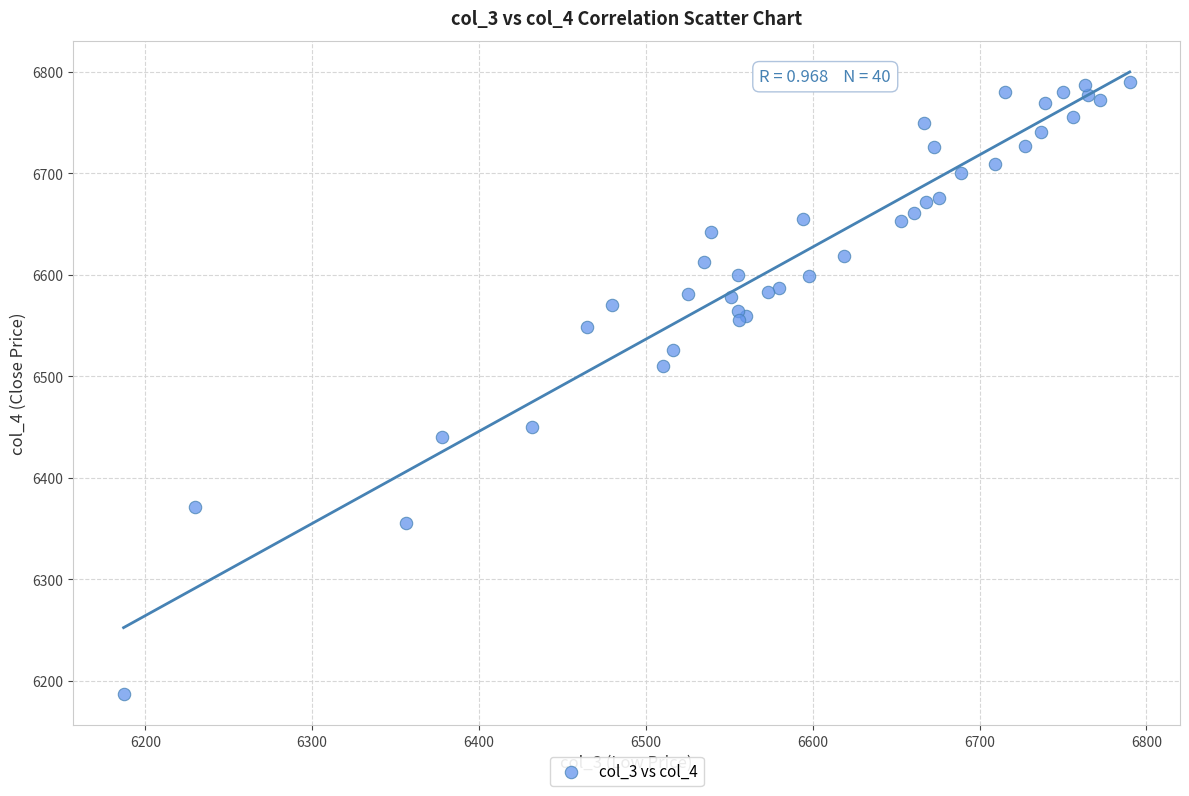

What Y value in the scatter plot is closest to 6488?

6510